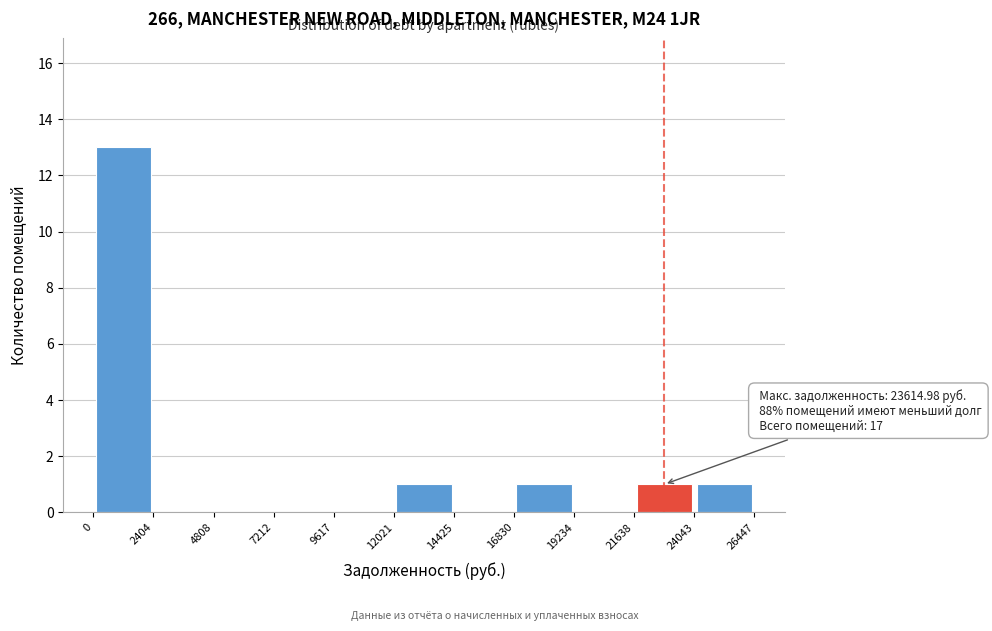

Over which range of the x-axis is the bar tallest?

0 to 2404